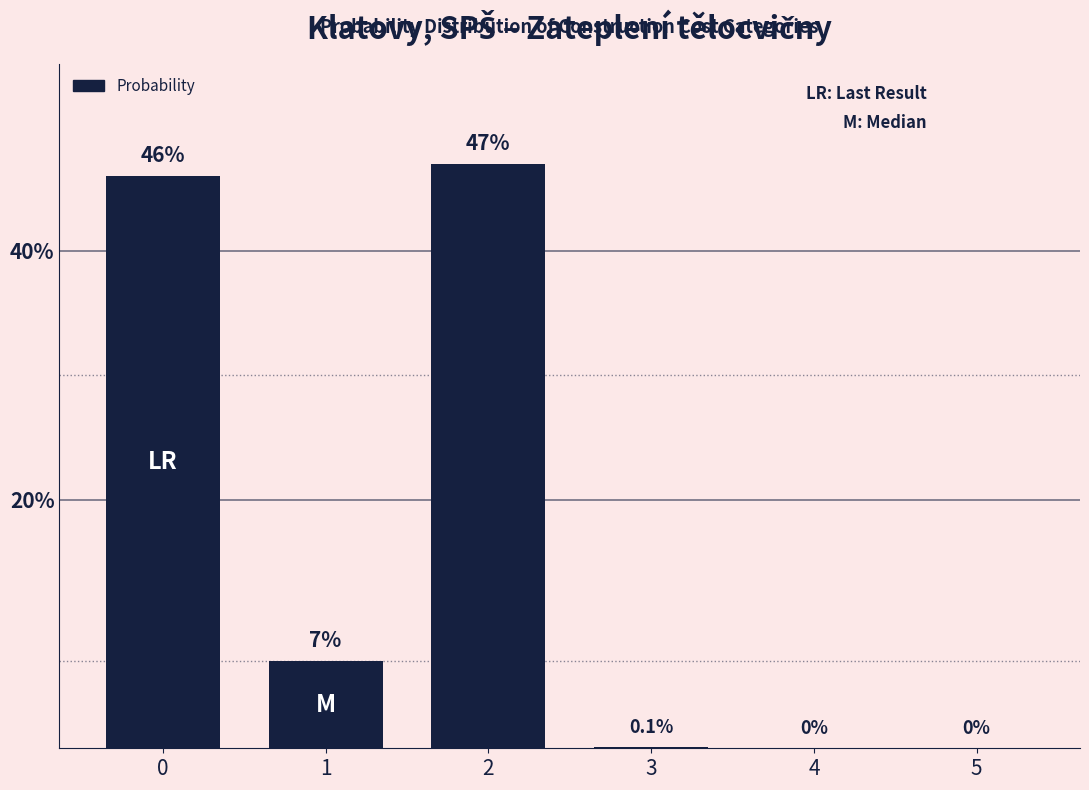

The chart shows a value of 3.9 at 1. True or false?

False